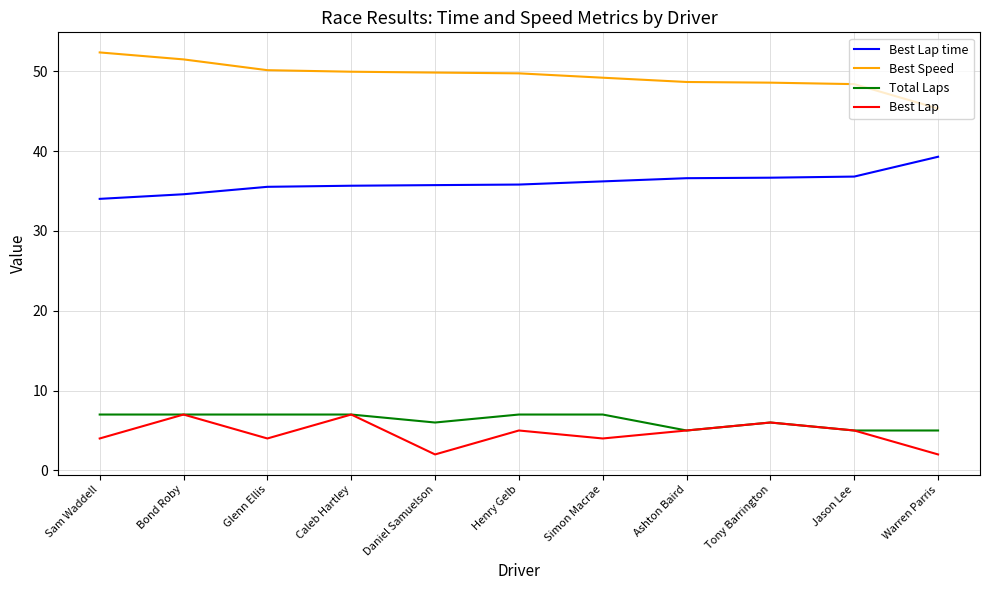

True or false: Best Speed and Total Laps intersect in this chart.

False